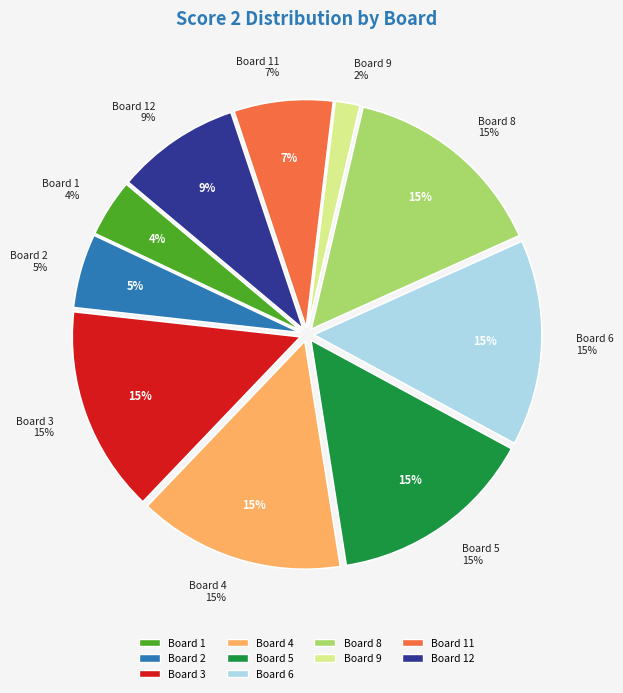

Which has a higher value, Board 12 or Board 5?

Board 5